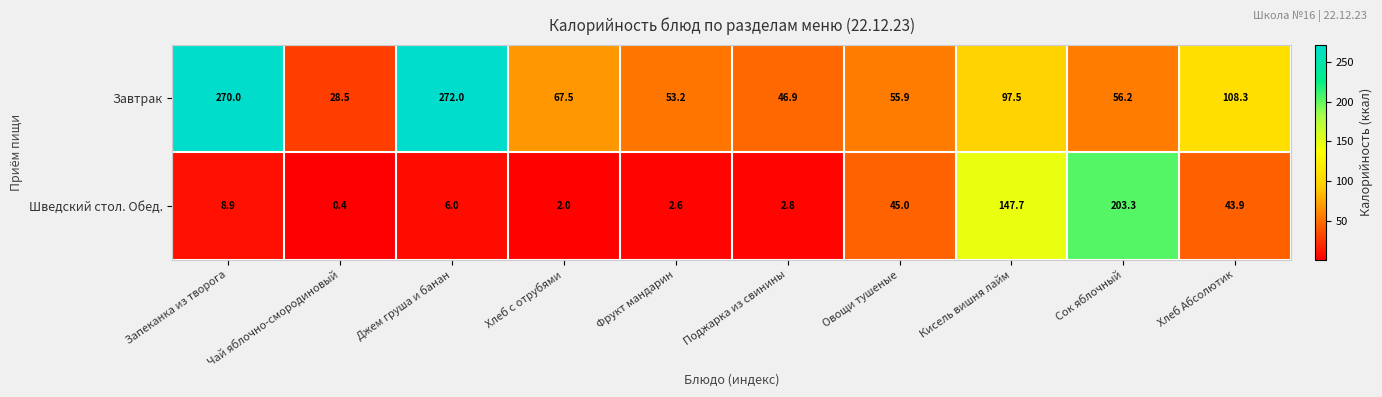

What is the sum of all Завтрак values?

1056.0